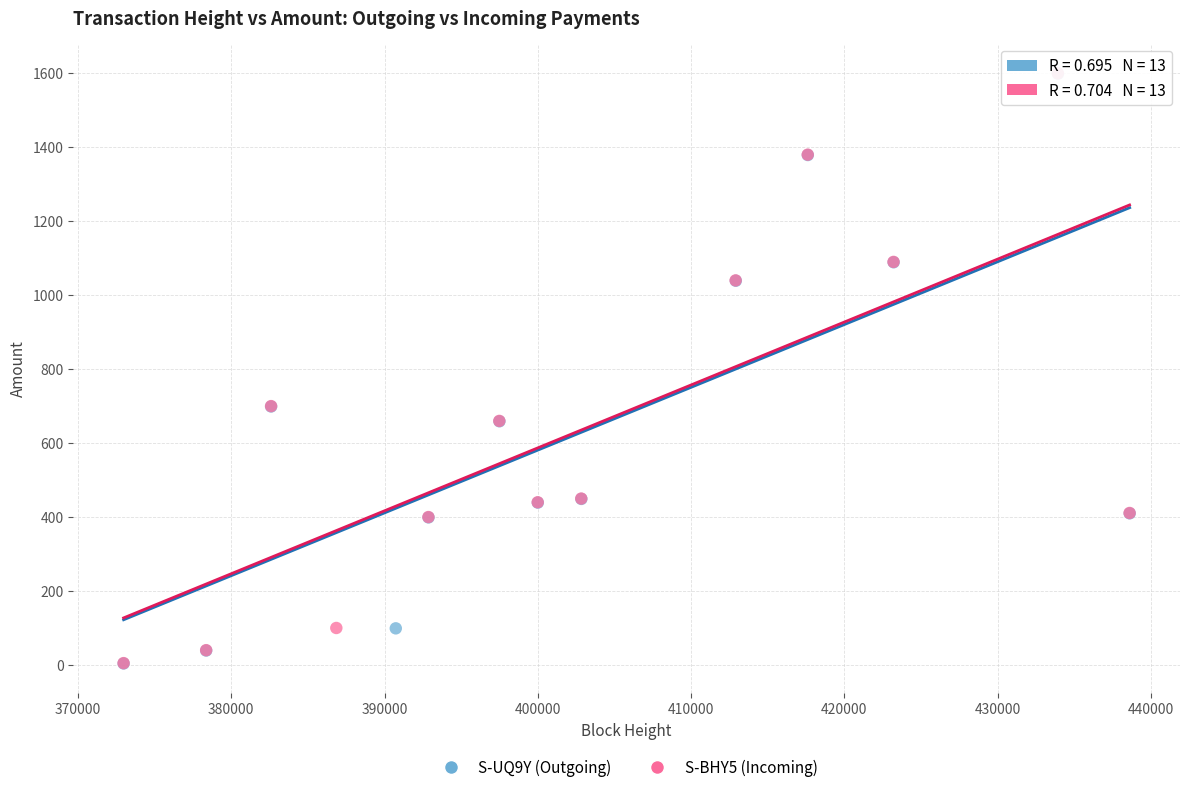

What are all the series names shown in the legend?

S-UQ9Y (Outgoing), S-BHY5 (Incoming)